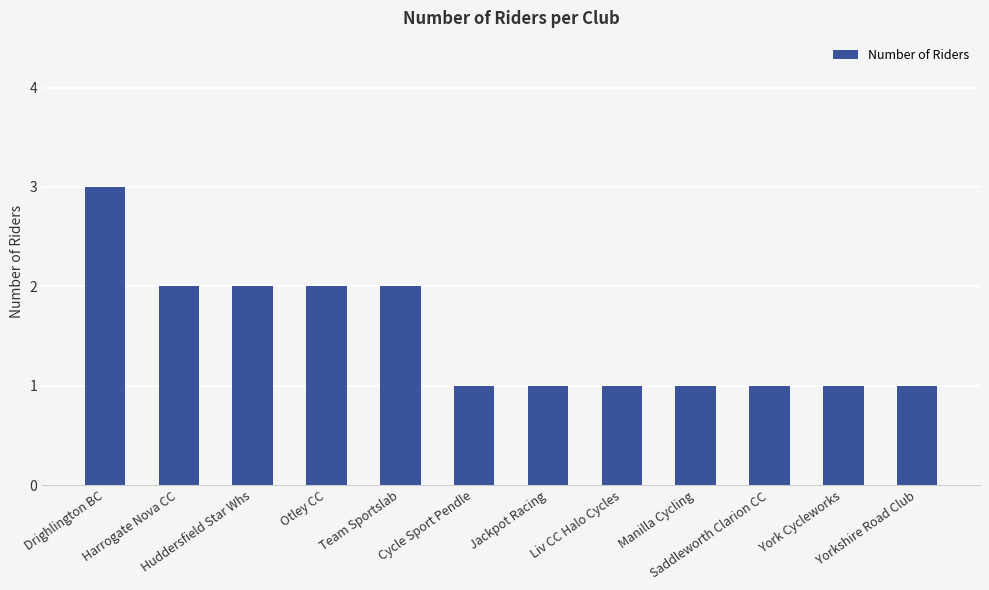

Approximately how many times larger is the value at Jackpot Racing compared to Saddleworth Clarion CC?

1.0